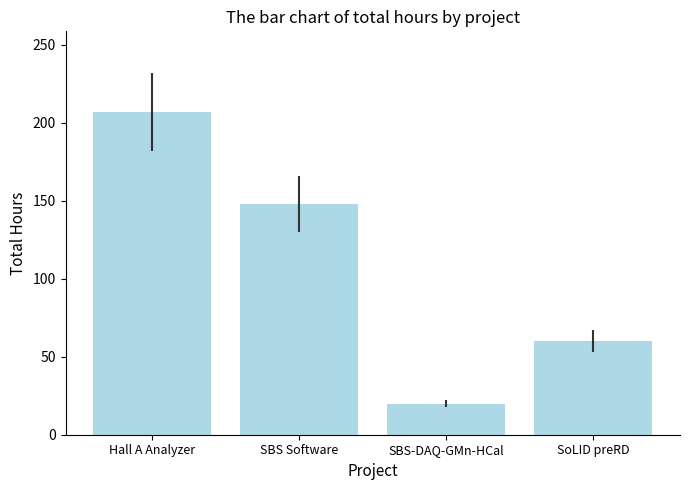

How many values are below 148?

2